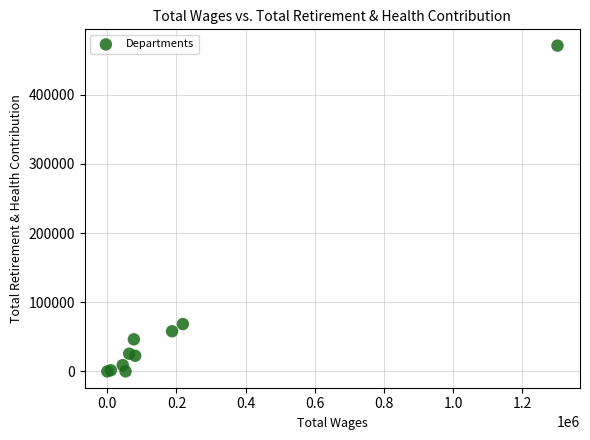

What Y value in the scatter plot is closest to 235547?

68490